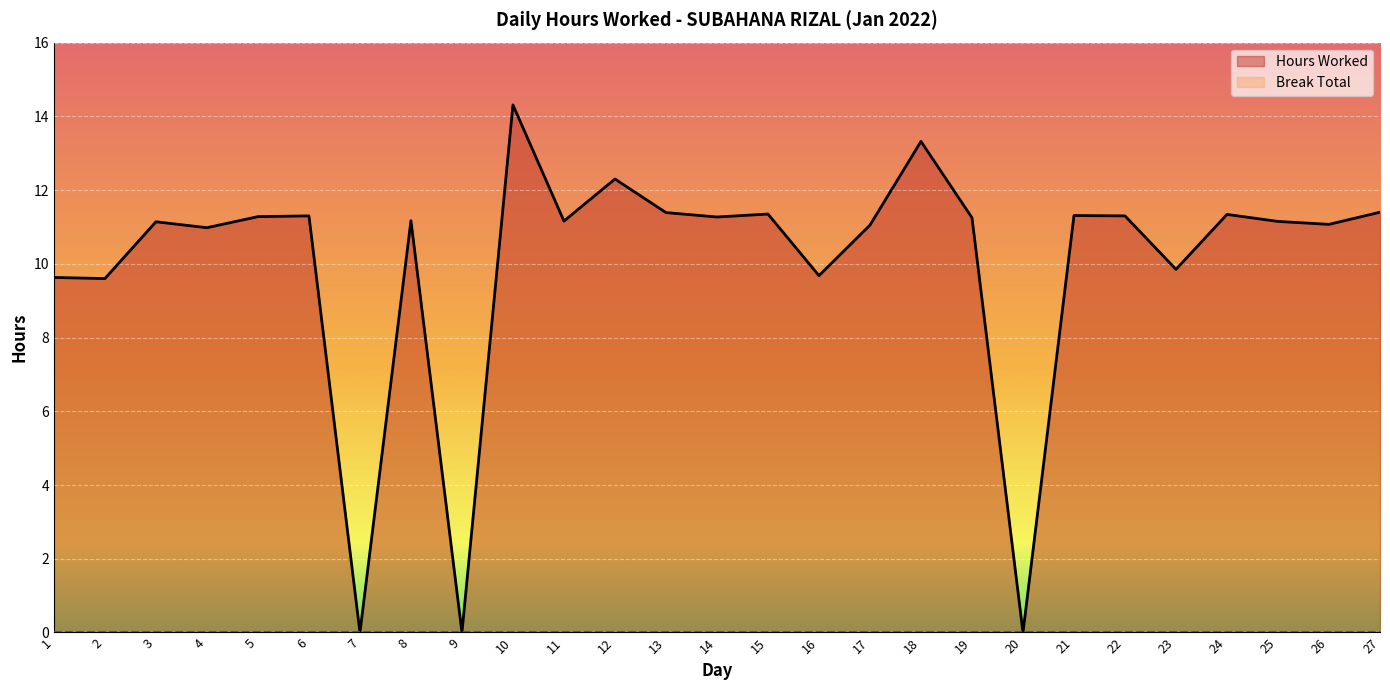

True or false: the data has more than 1 interior local peaks.

True